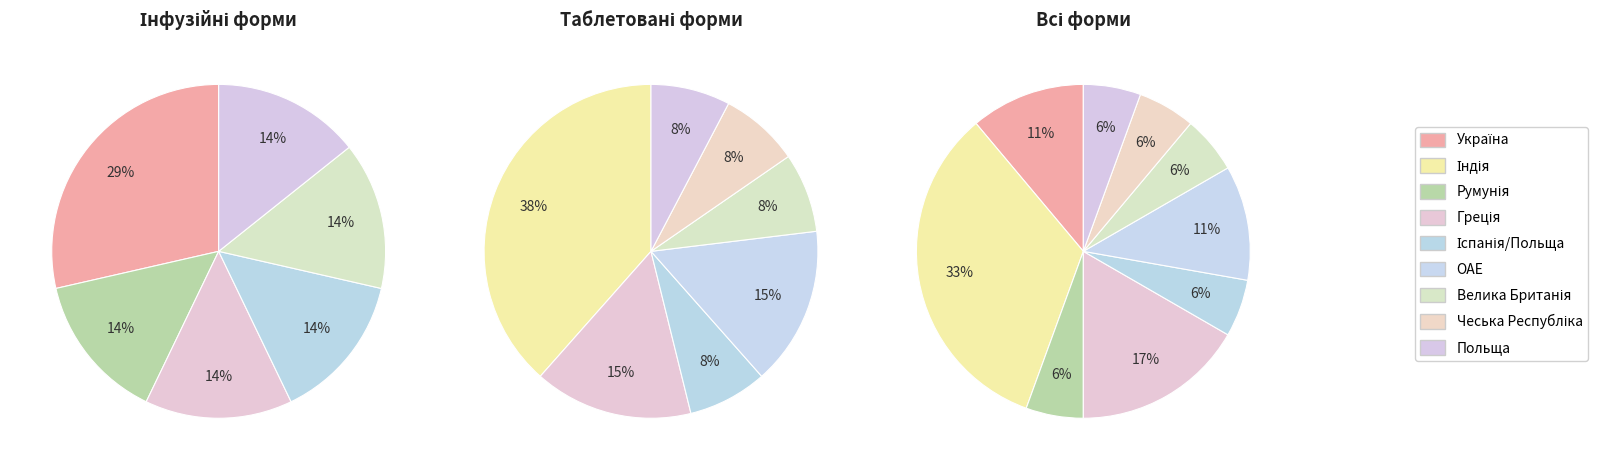

How many segments does this pie chart have?

9